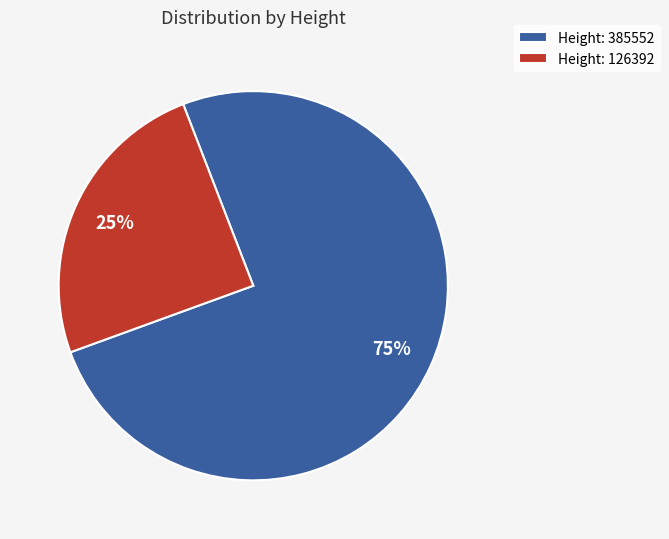

Which category has the smallest portion of the pie?

Height: 126392